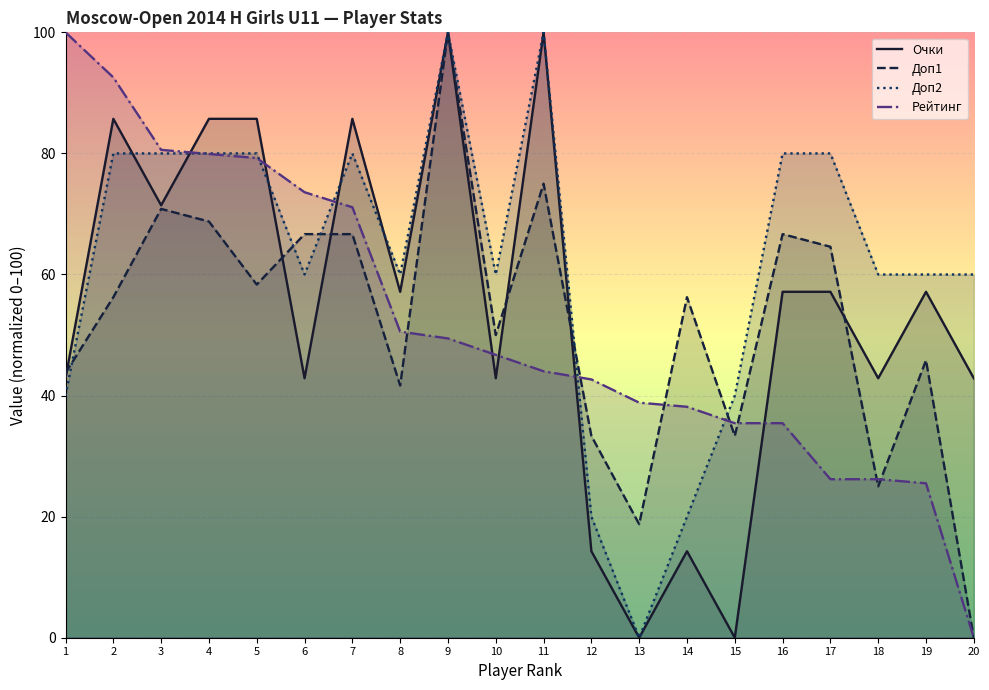

At which label does Доп1 reach its peak?

9